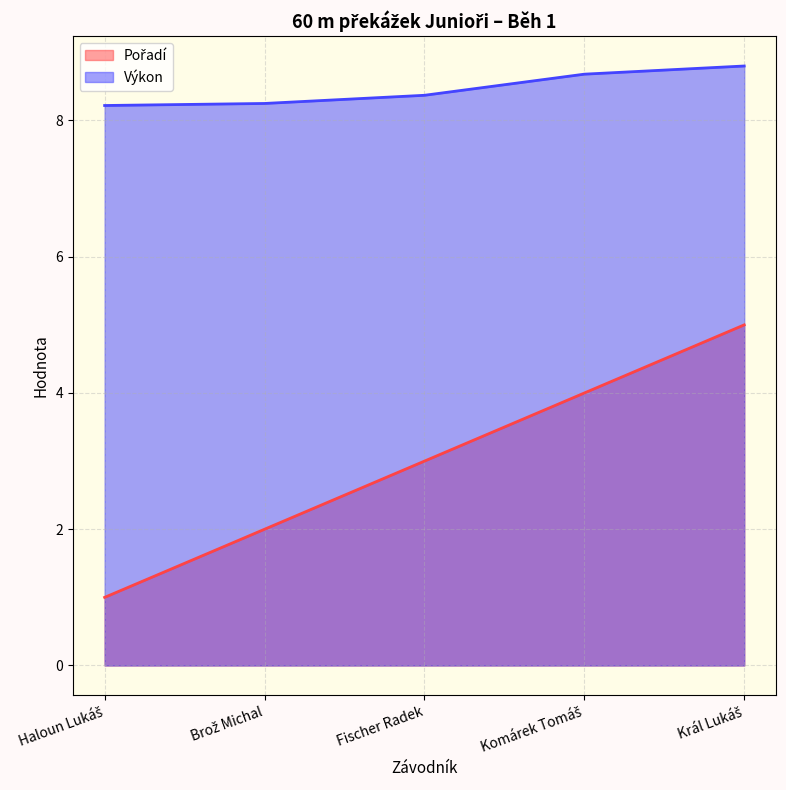

Rank the categories by Pořadí value from highest to lowest.

Král Lukáš, Komárek Tomáš, Fischer Radek, Brož Michal, Haloun Lukáš